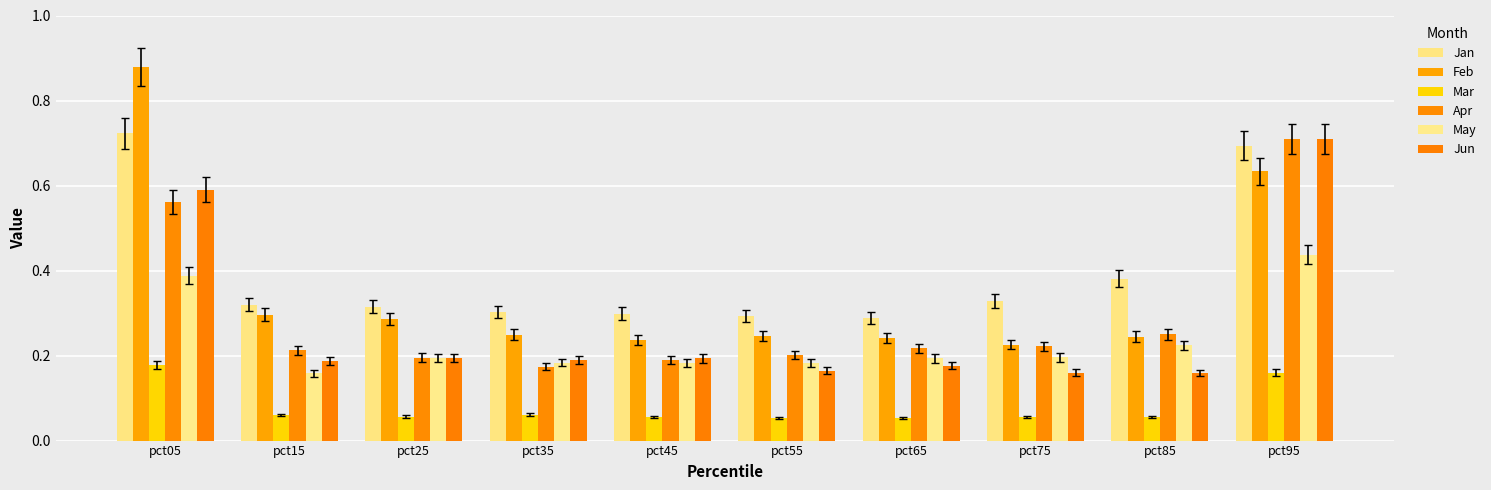

Between pct05 and pct15, which is larger?

pct05